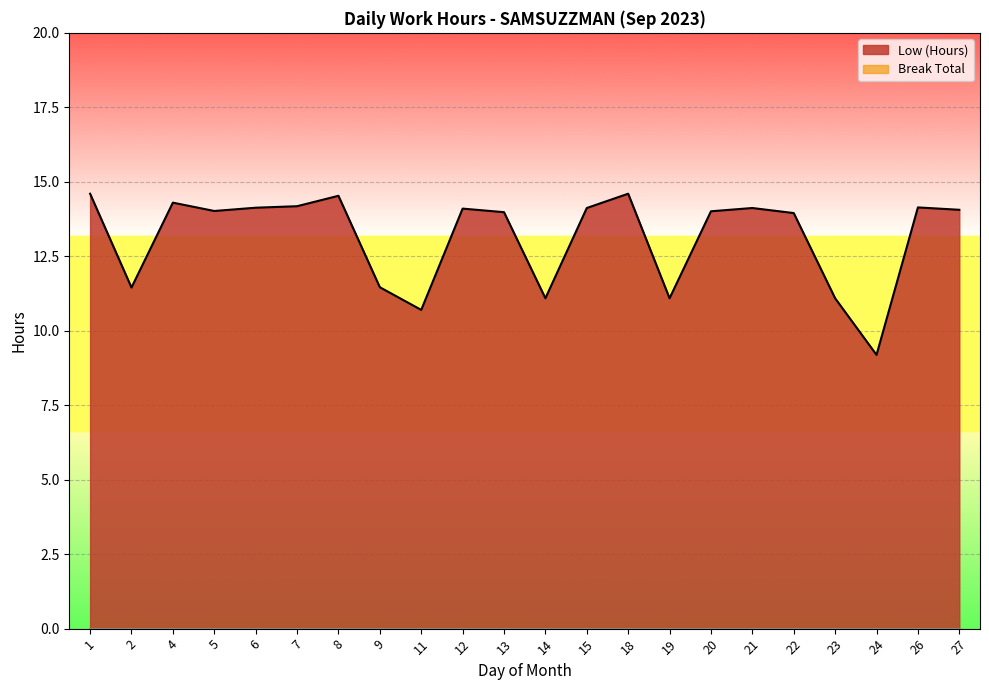

Rank the categories by value from highest to lowest.

1, 18, 8, 4, 7, 26, 6, 15, 21, 12, 27, 5, 20, 13, 22, 9, 2, 14, 19, 23, 11, 24